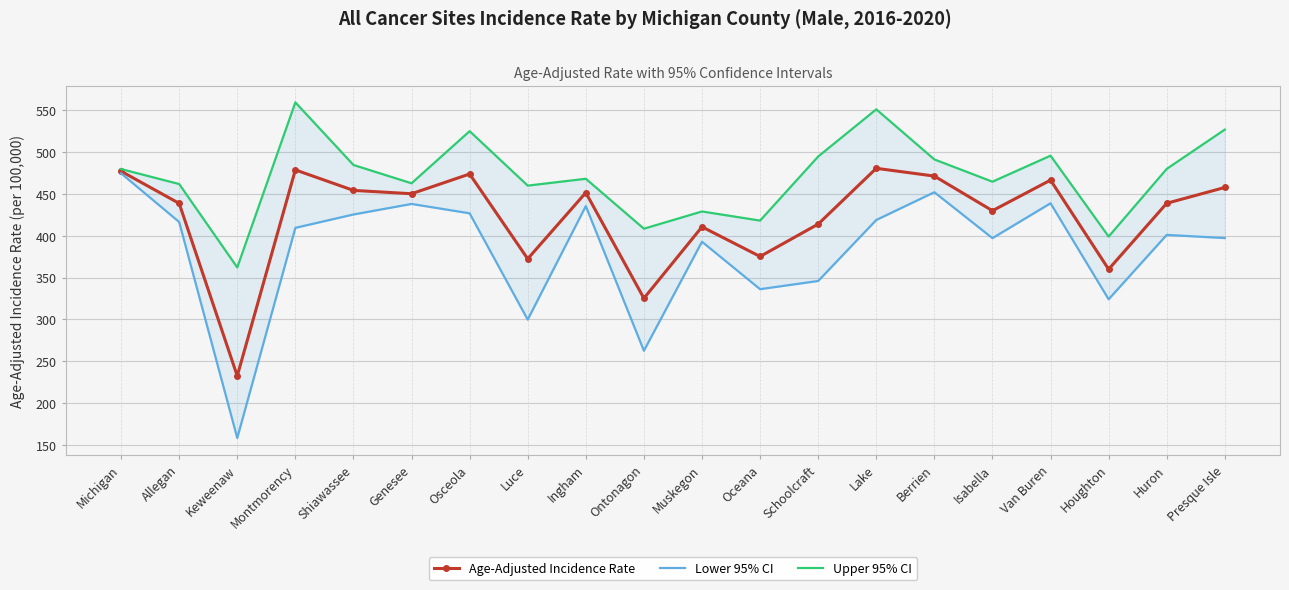

What is the label of the 7th point from the left?

Osceola